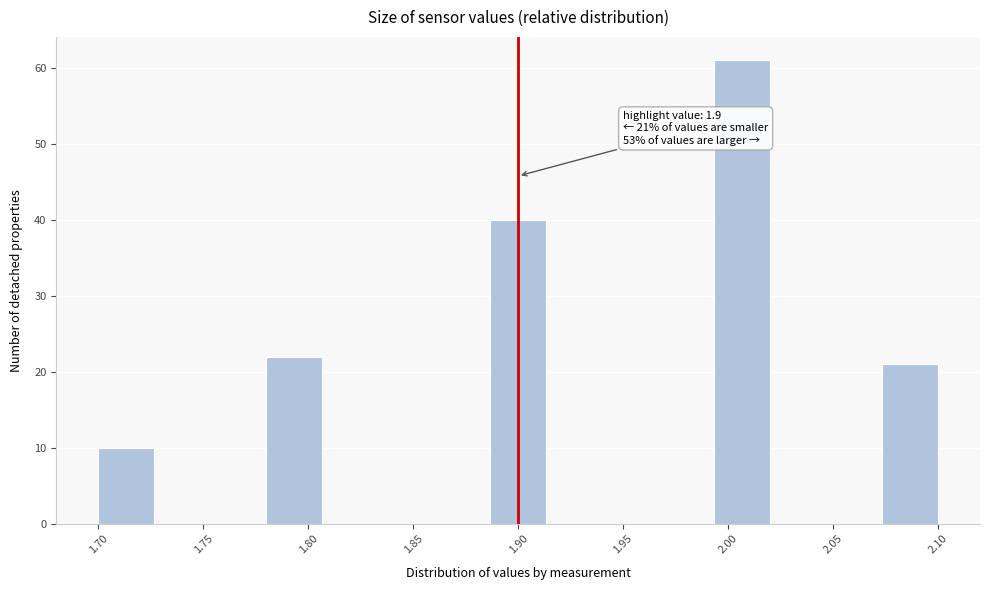

Which range on the x-axis has the tallest bar?

1.995 to 2.020